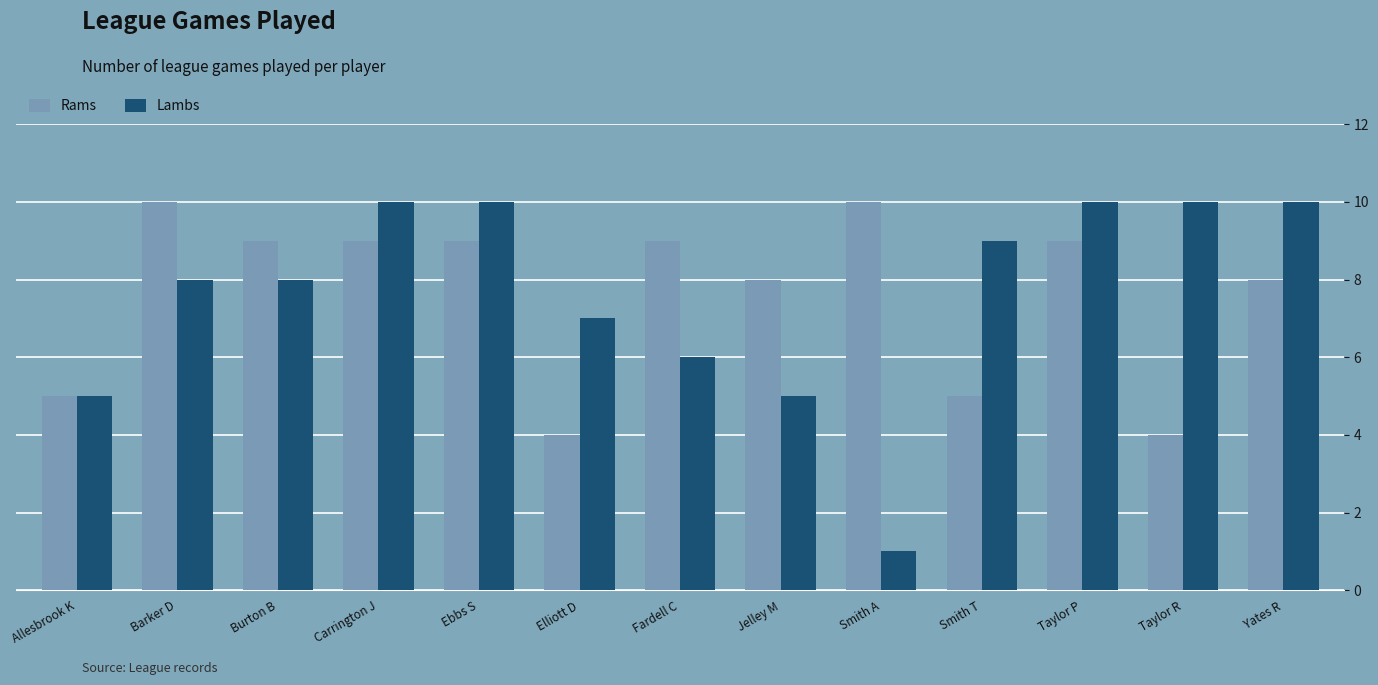

What is the sum of all Rams values?

99